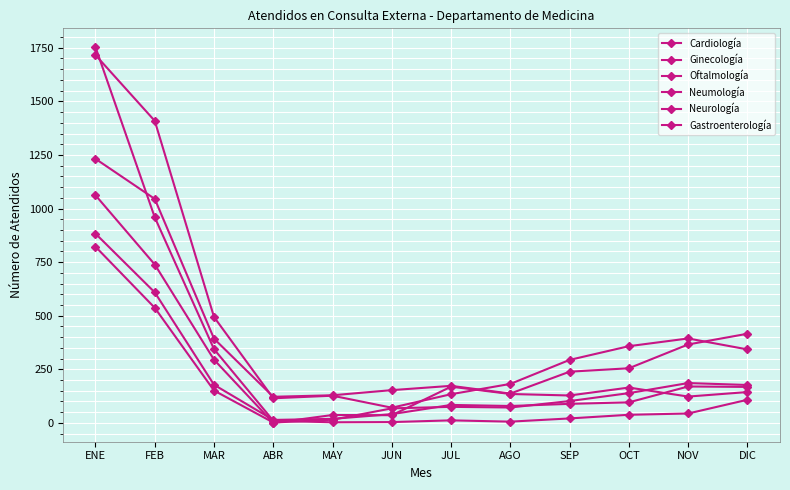

Is the value of Cardiología at AGO greater than the value of Ginecología at SEP?

No